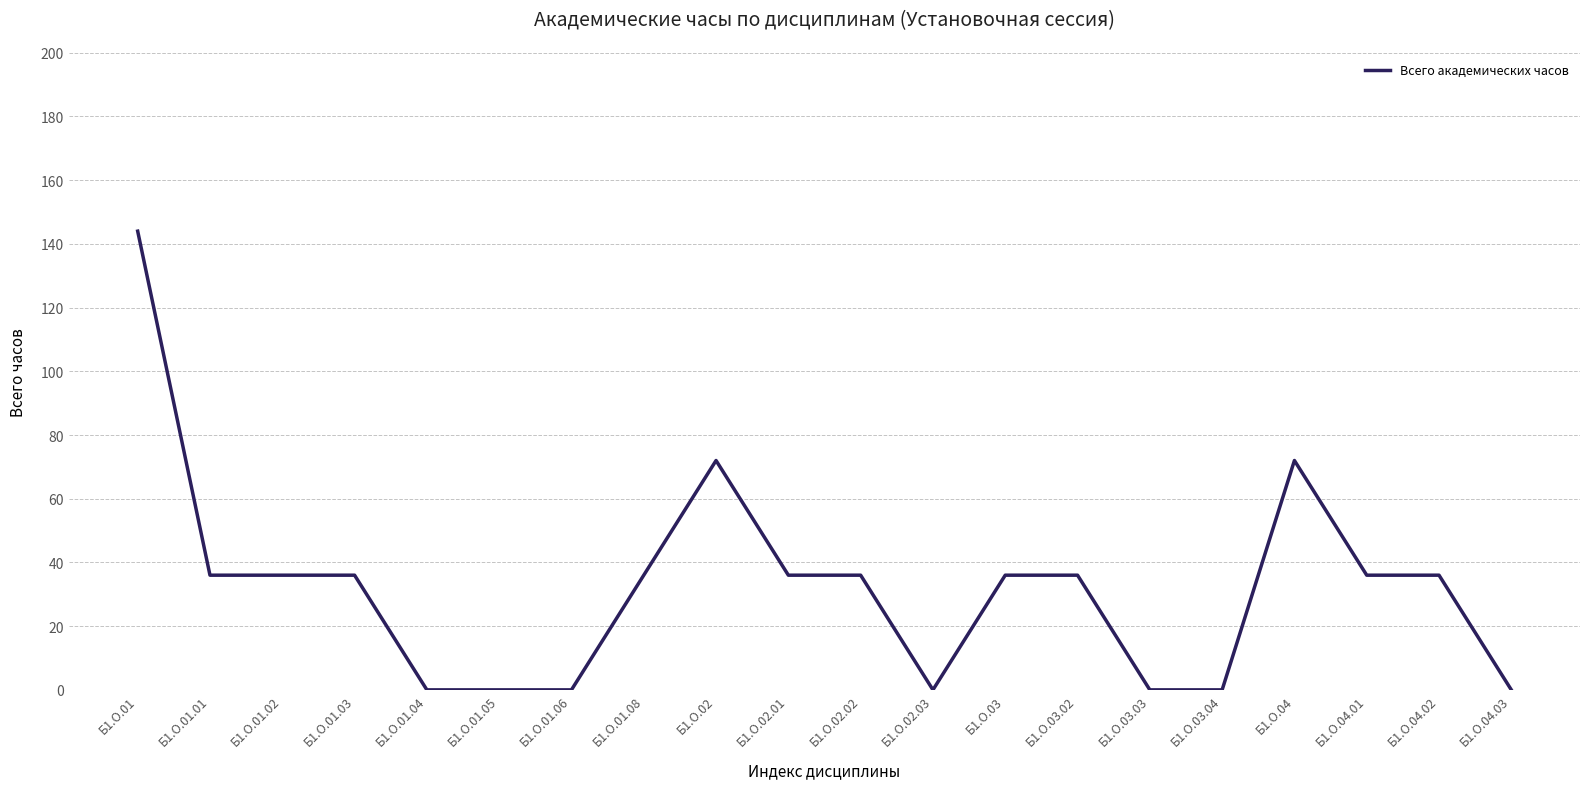

What is the change in value from Б1.О.01.08 to Б1.О.04?

+36